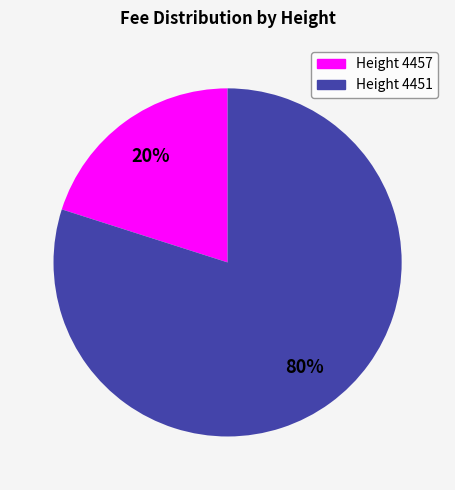

What is the largest slice in the pie chart?

Height 4451